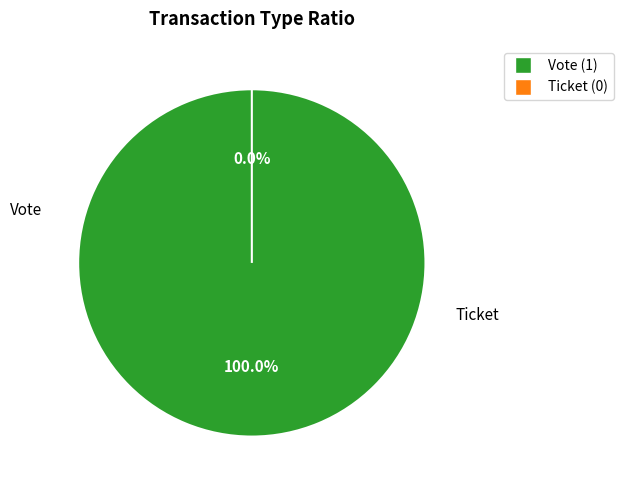

What is the smallest slice in the pie chart?

Ticket